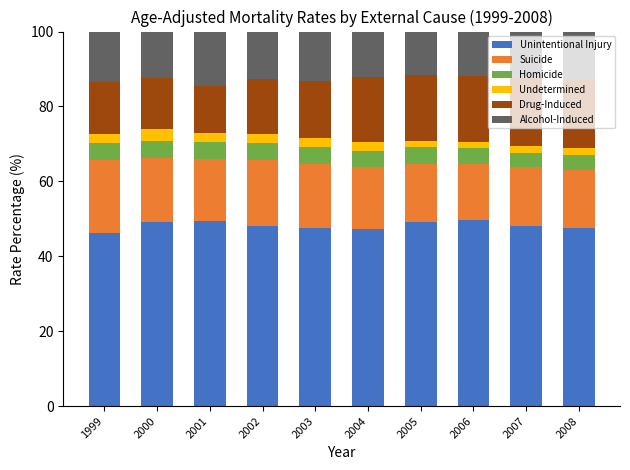

What are all the series names shown in the legend?

Unintentional Injury, Suicide, Homicide, Undetermined, Drug-Induced, Alcohol-Induced